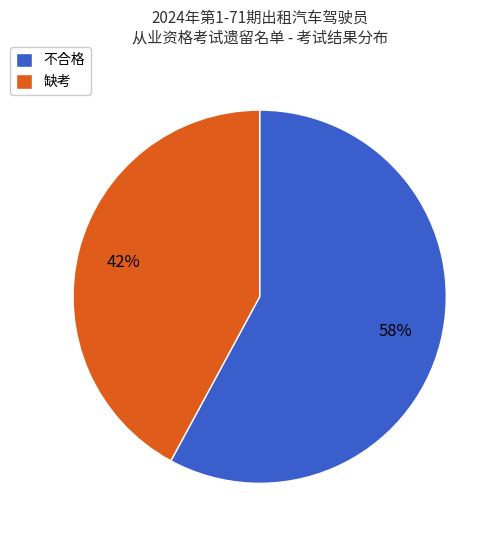

How many segments does this pie chart have?

2